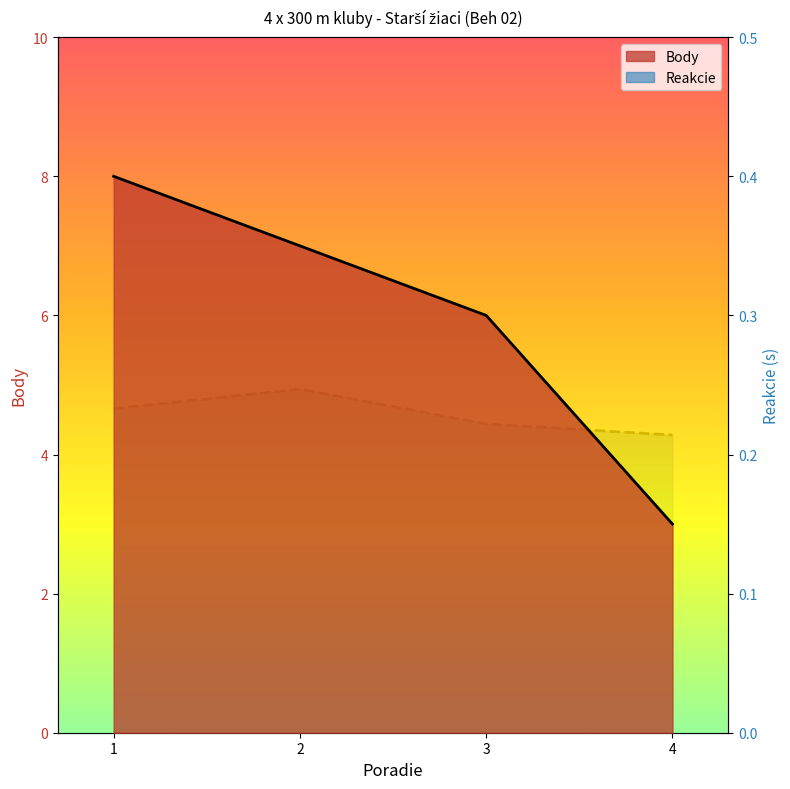

Reading right to left, extract all data points from this chart.

Body: 3.0	6.0	7.0	8.0
Reakcie: 0.2	0.2	0.2	0.2